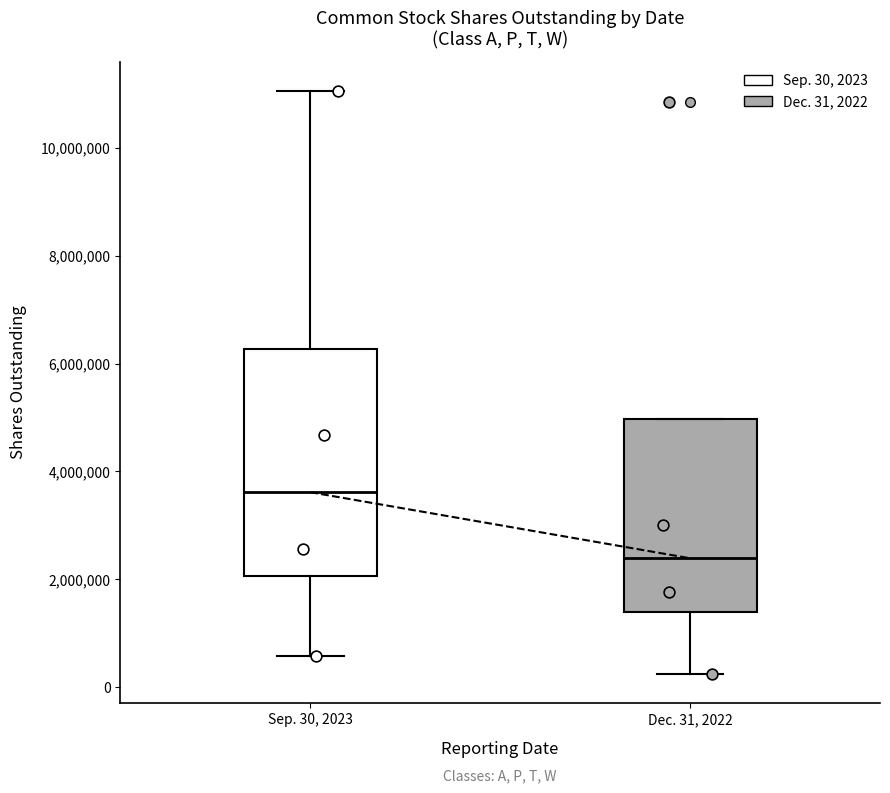

Reading left to right, read every box against the y-axis: the position of its median line, the range the box covers, and the ends of its whiskers. The values are not printed on the chart, so give them approximately, as read against the axis.

Sep. 30, 2023: median 3600000, box 2000000 to 6200000, whiskers 600000 to 11000000
Dec. 31, 2022: median 2400000, box 1400000 to 5000000, whiskers 200000 to 5000000